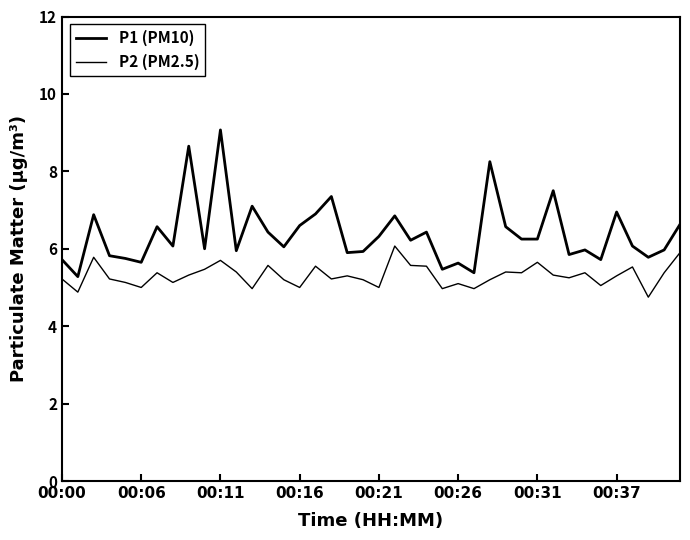

How many lines are shown in the chart?

2